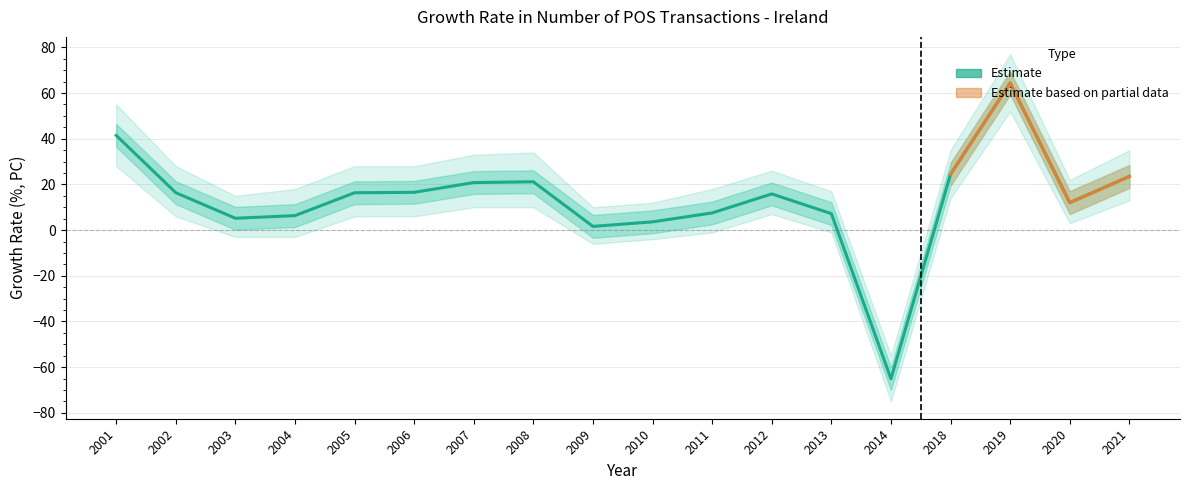

Rank the categories by value from lowest to highest.

2014, 2009, 2010, 2003, 2004, 2013, 2011, 2020, 2012, 2005, 2002, 2006, 2007, 2008, 2021, 2018, 2001, 2019